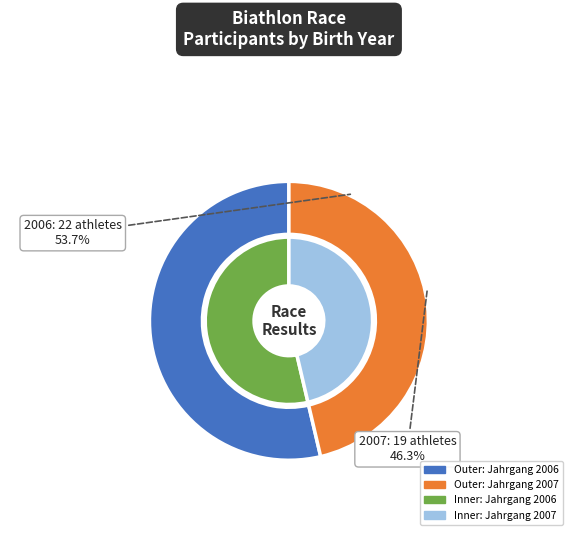

Which category accounts for the majority?

2006